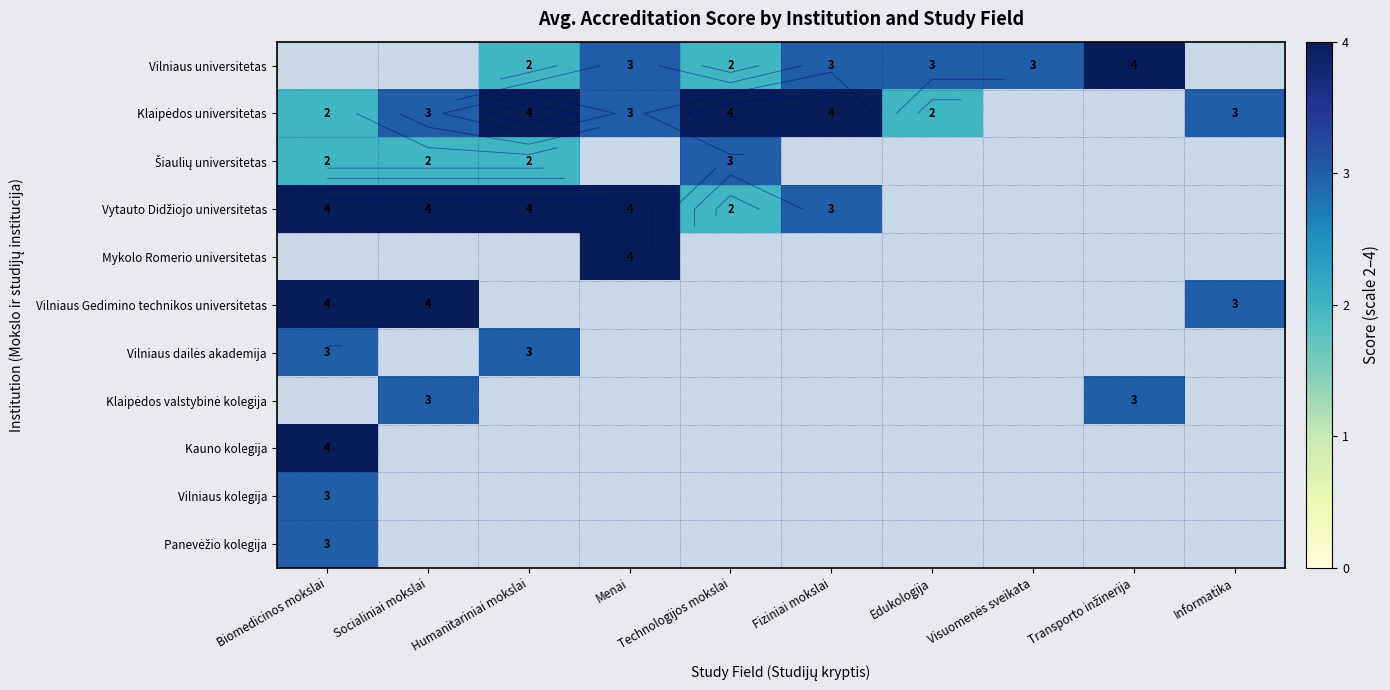

What is the highest value of the Kauno kolegija series?

4.0